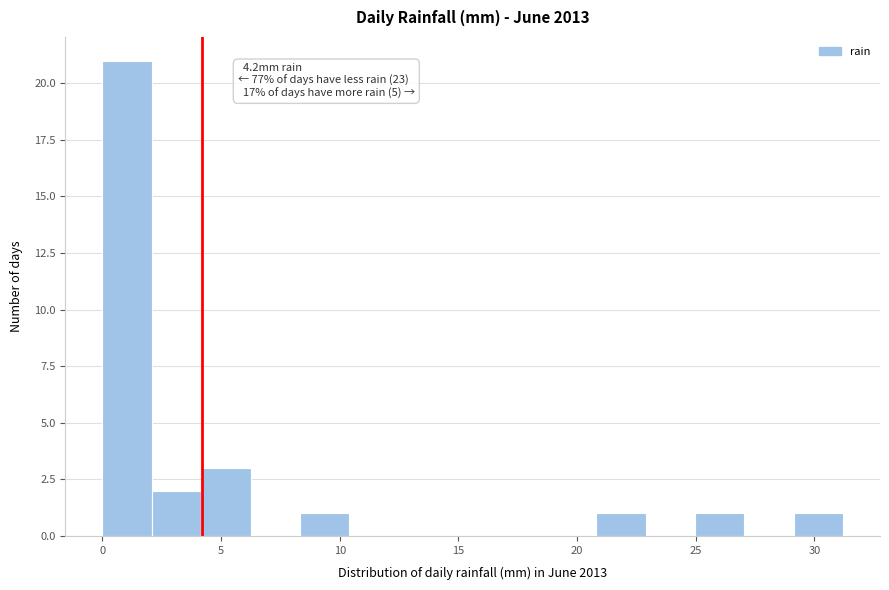

Which range on the x-axis has the tallest bar?

0.0 to 2.0